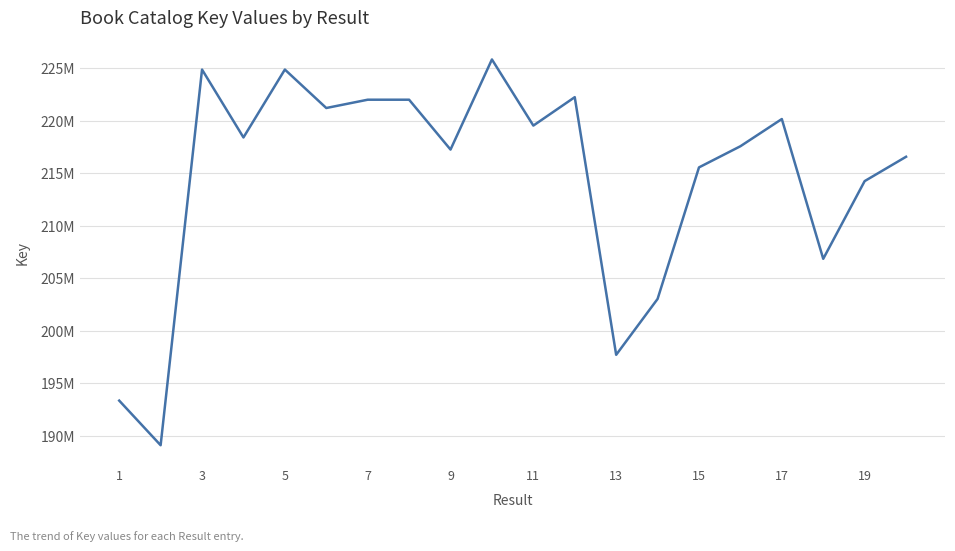

Does the chart have visible grid lines?

Yes